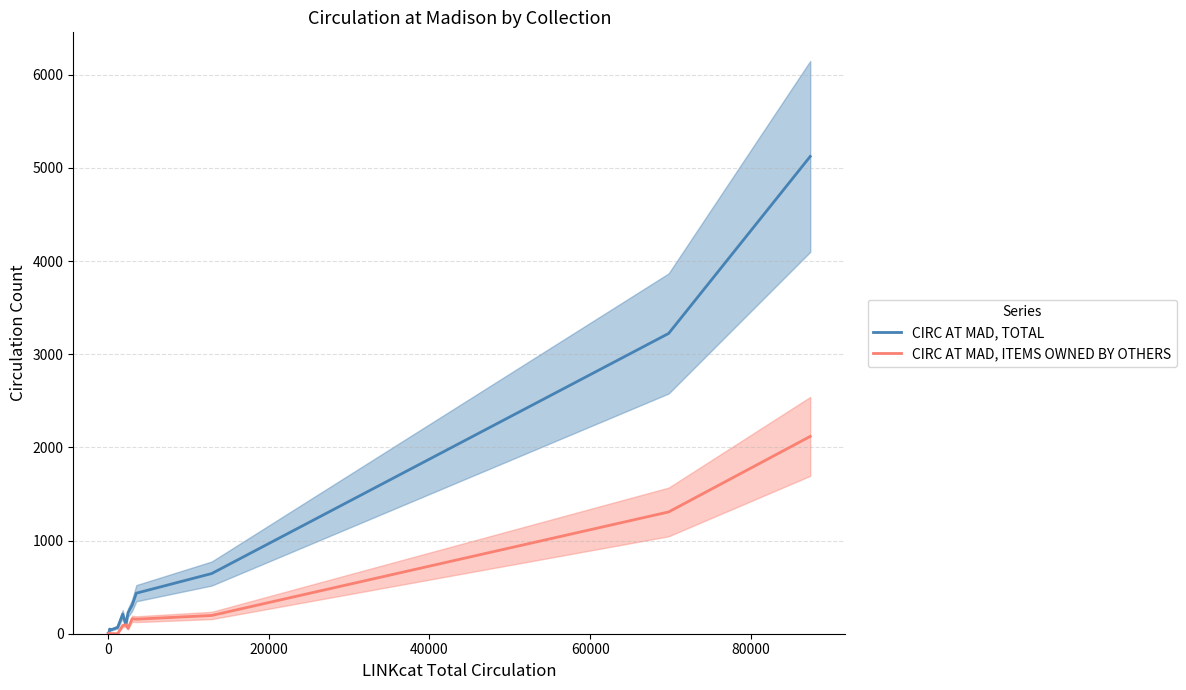

How many interior local peaks does the CIRC AT MAD, TOTAL series have?

2